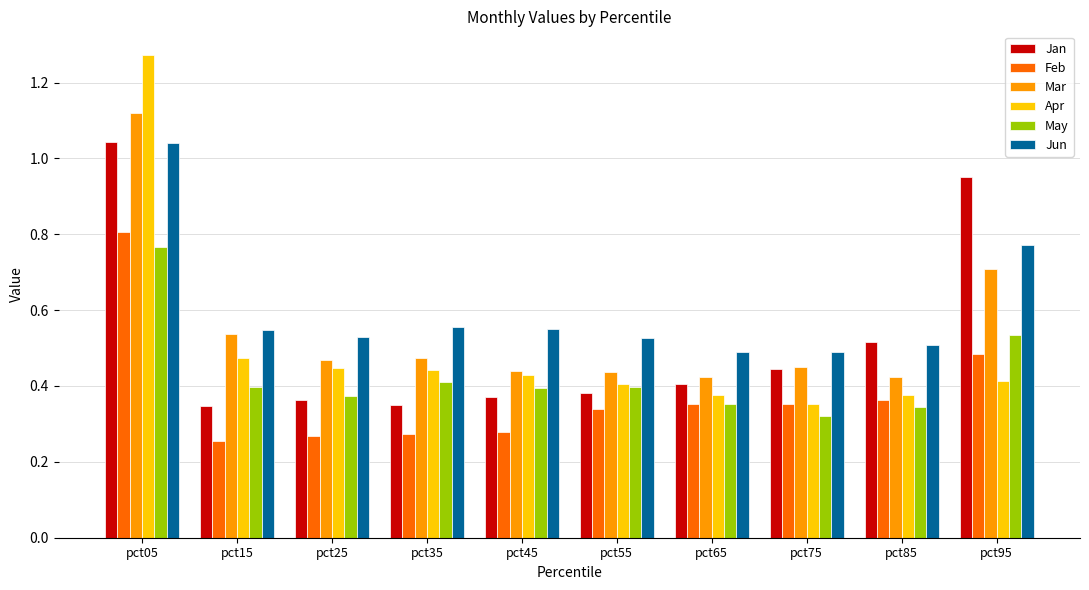

The value of Feb at pct85 is 0.6. True or false?

False